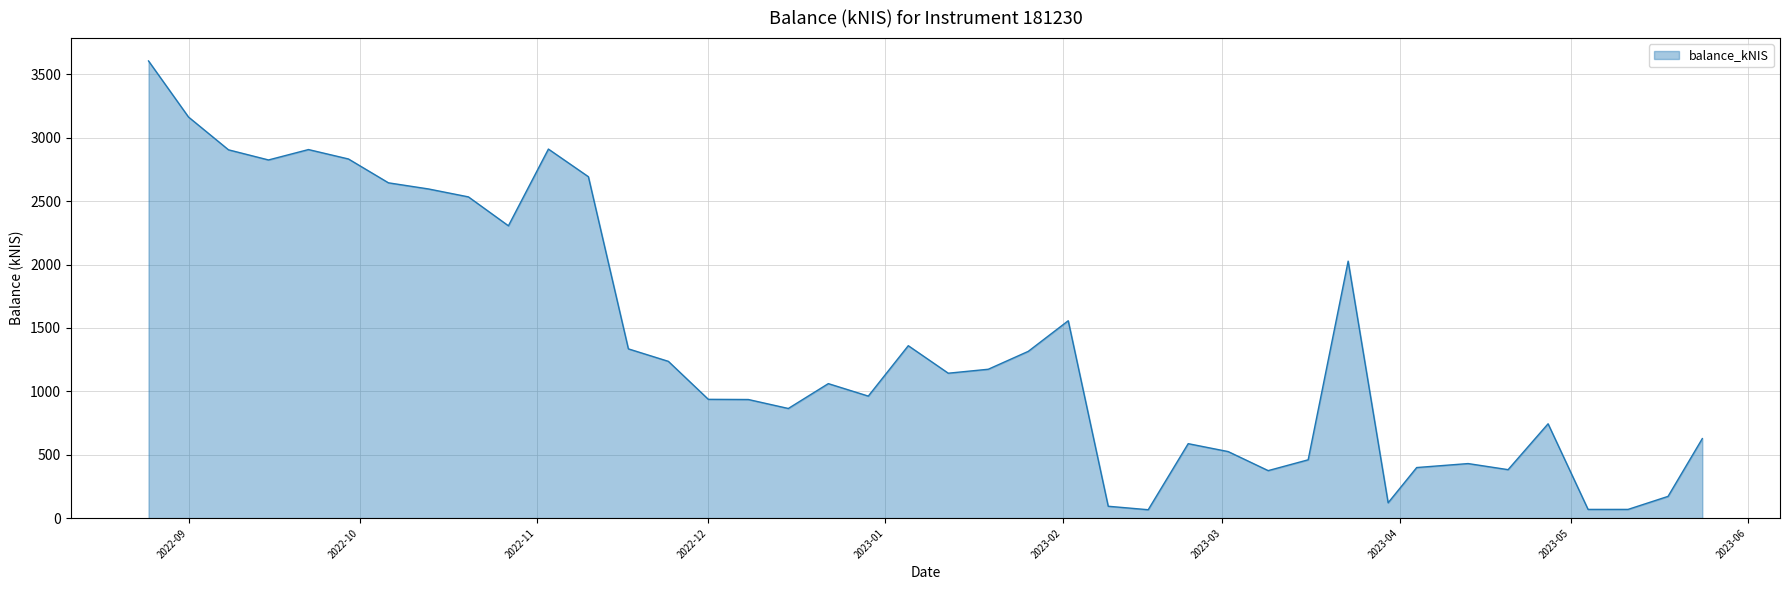

What is the greatest value displayed?

3606.1